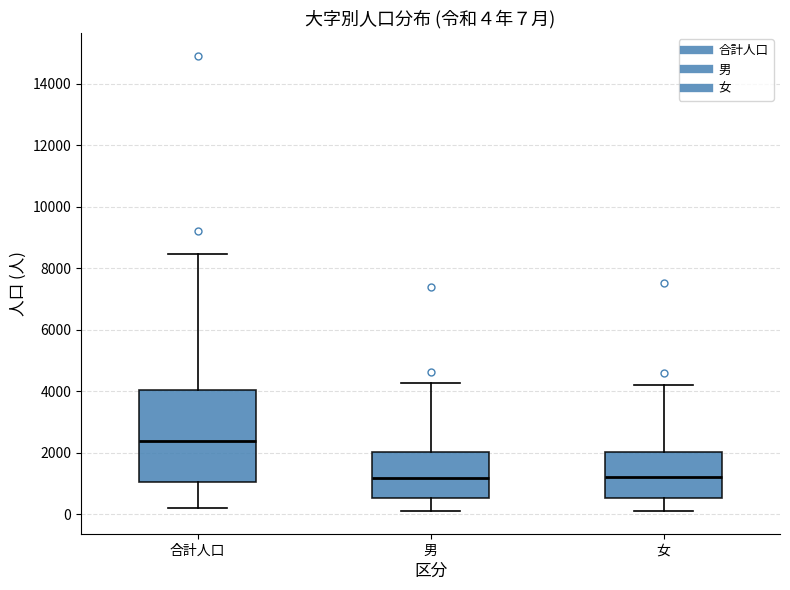

Which box is the tallest, from its lower edge to its upper edge?

合計人口